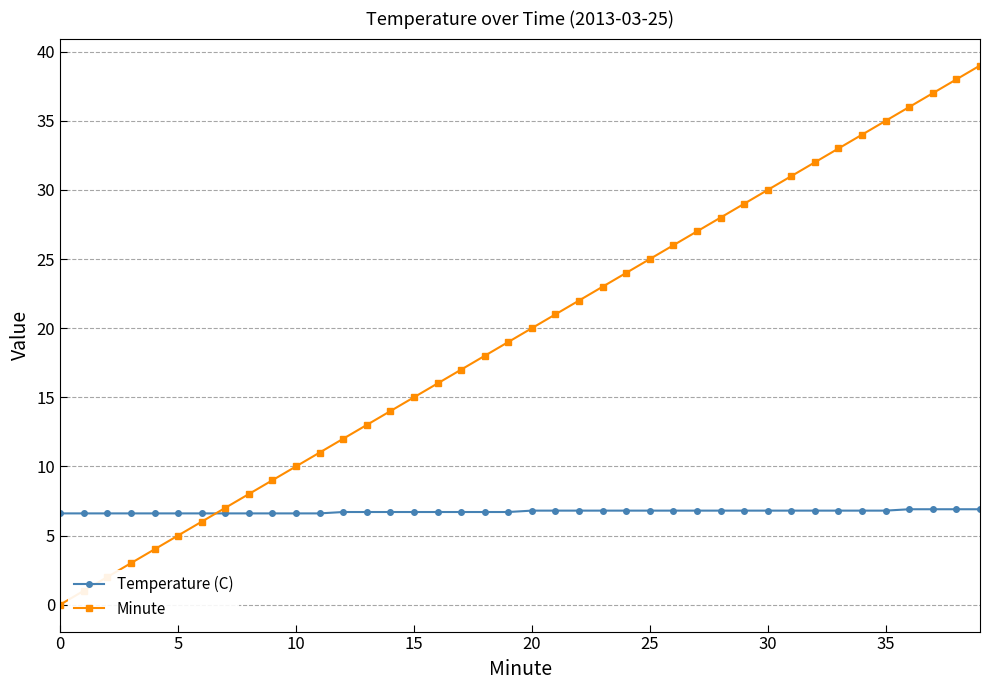

What are all the series names shown in the legend?

Temperature (C), Minute